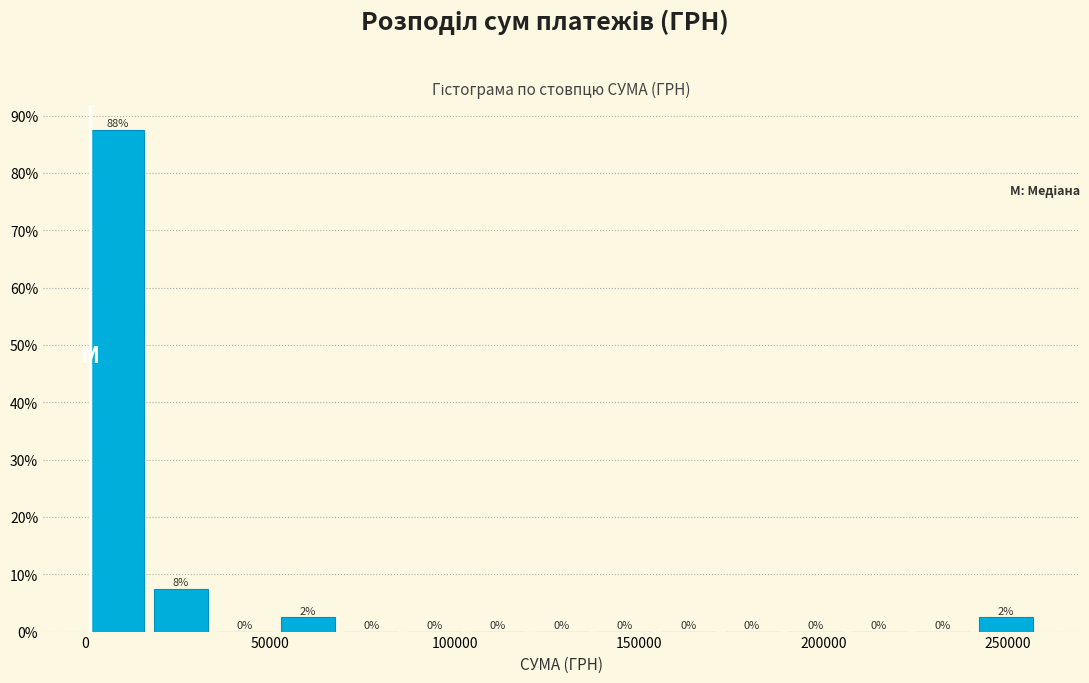

Read against the x-axis, roughly where is the centre of the tallest bar?

10000